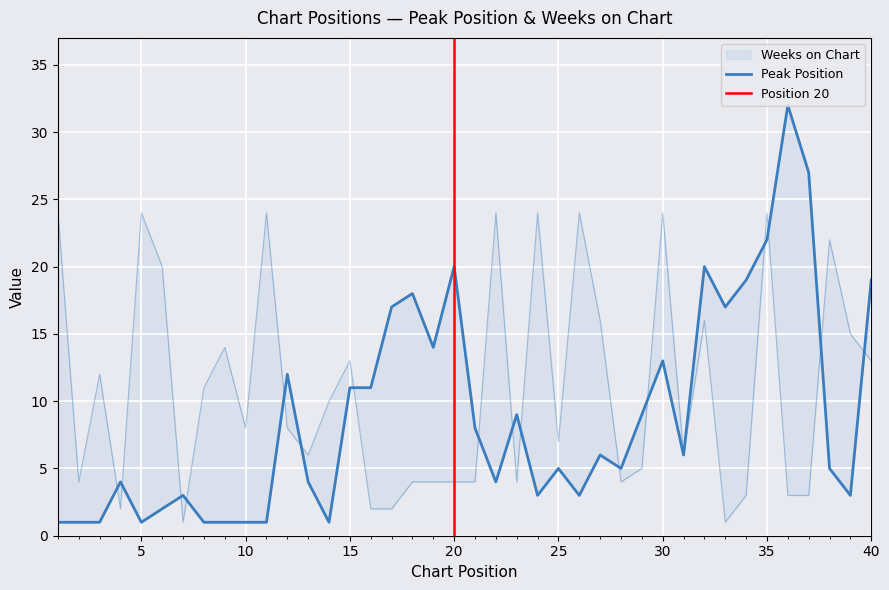

What is the difference between the maximum and minimum values in the Peak Position series?

31